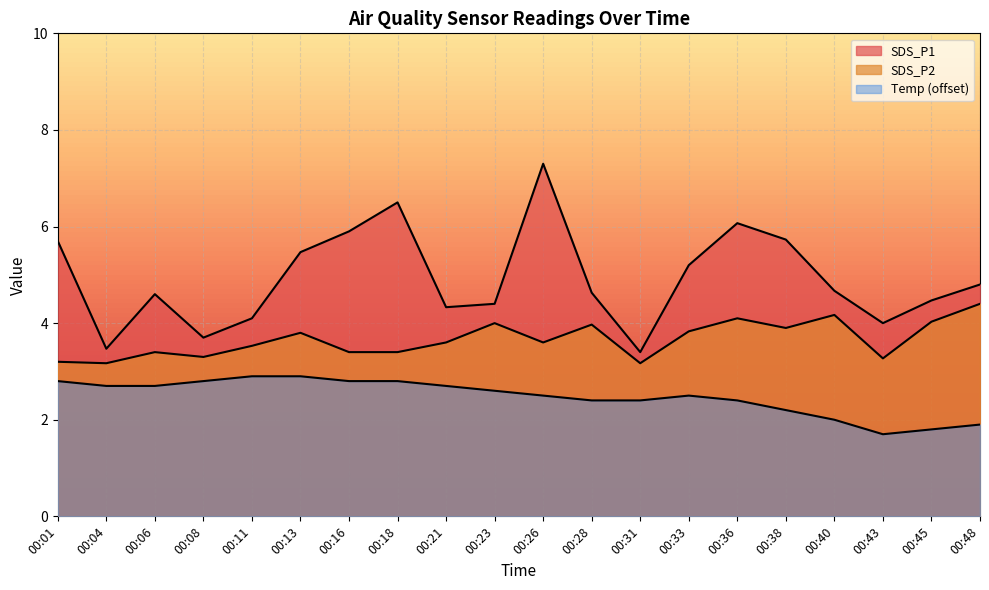

Rank the series by their average value, from lowest to highest.

Temp, SDS_P2, SDS_P1